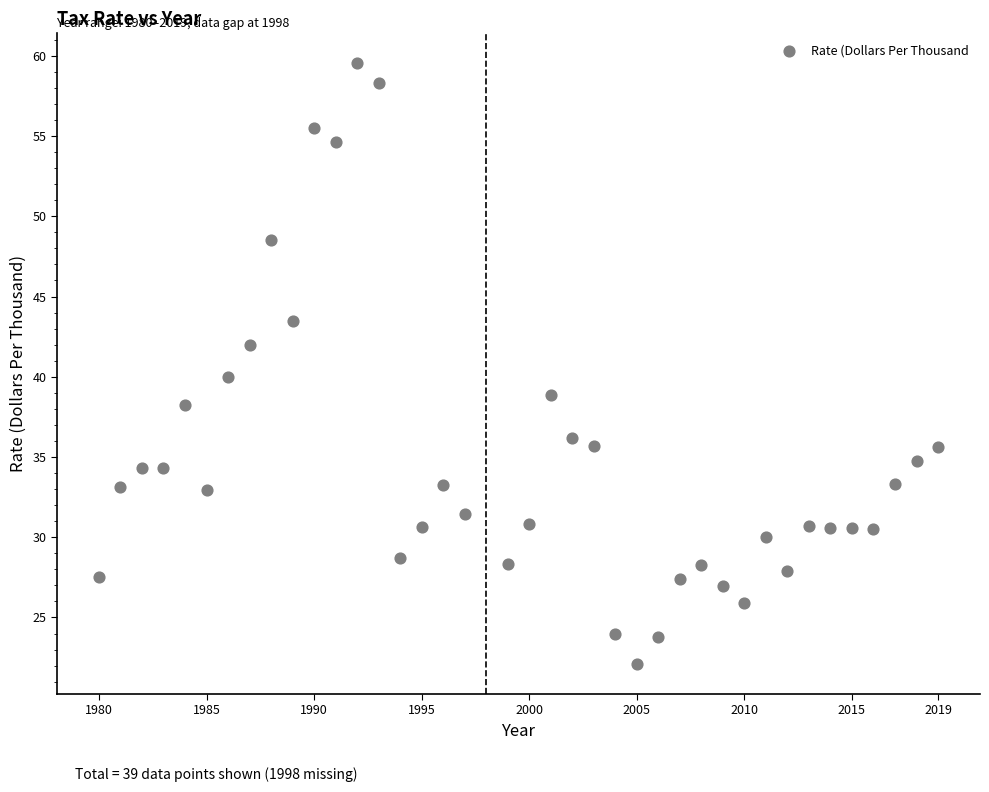

What is the range of Y values (max minus min)?

37.4